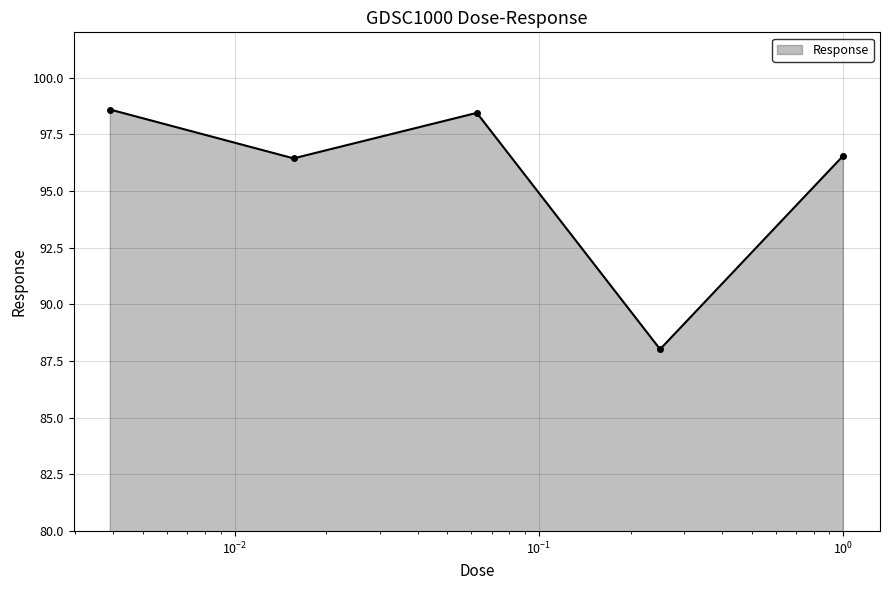

What is the maximum value shown in the chart?

98.6